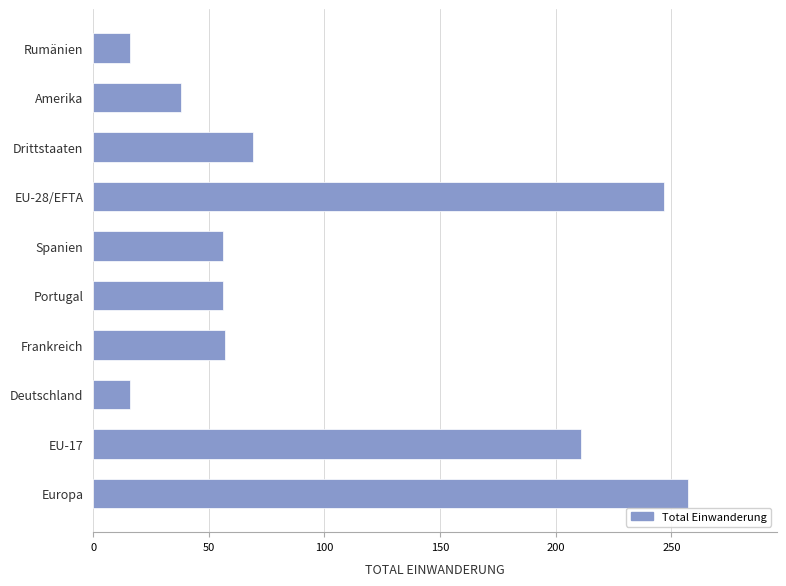

What is the difference between the values at Frankreich and EU-28/EFTA?

190